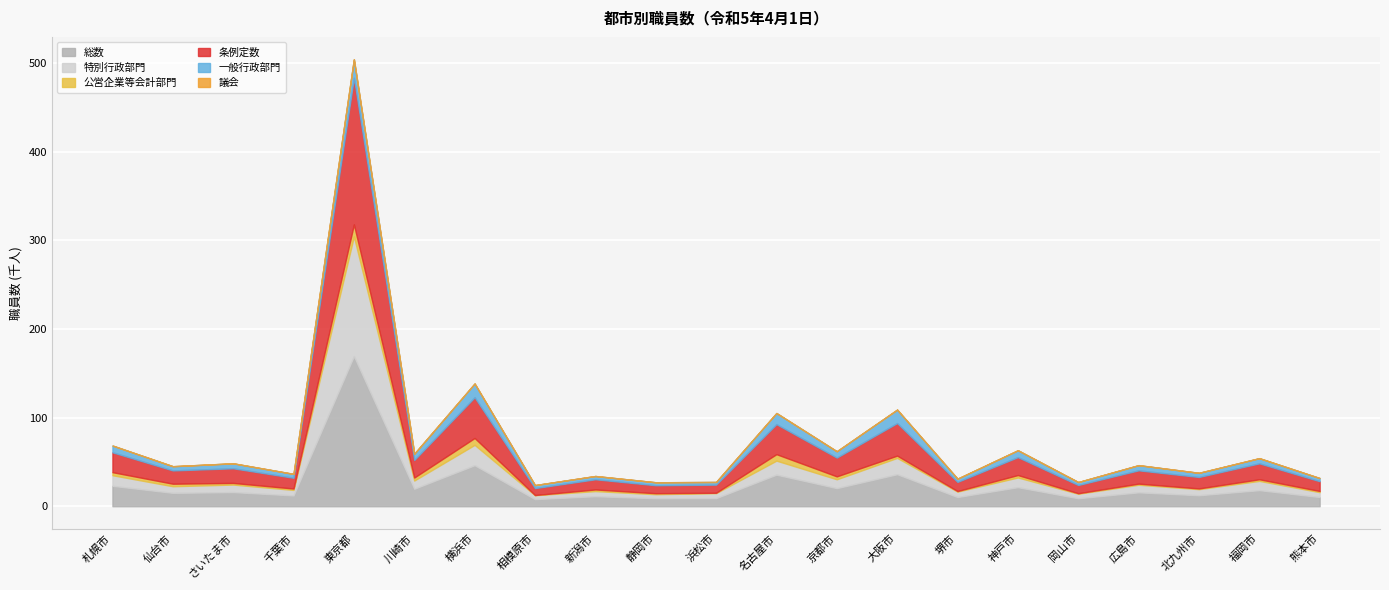

Which category has the highest value in the 議会 series?

東京都